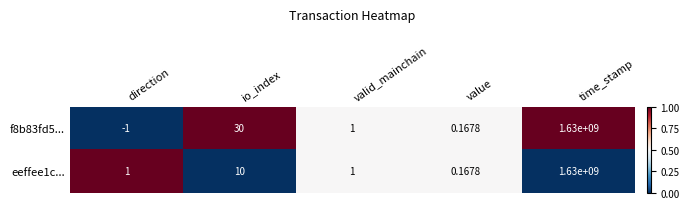

Is the value of eeffee1c... at io_index greater than the value of f8b83fd5... at time_stamp?

No